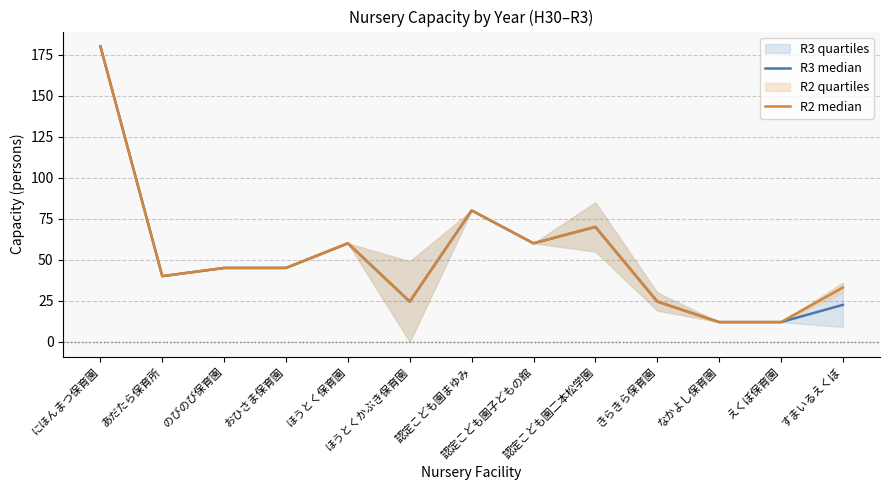

At how many categories does at least one series exceed 28?

9